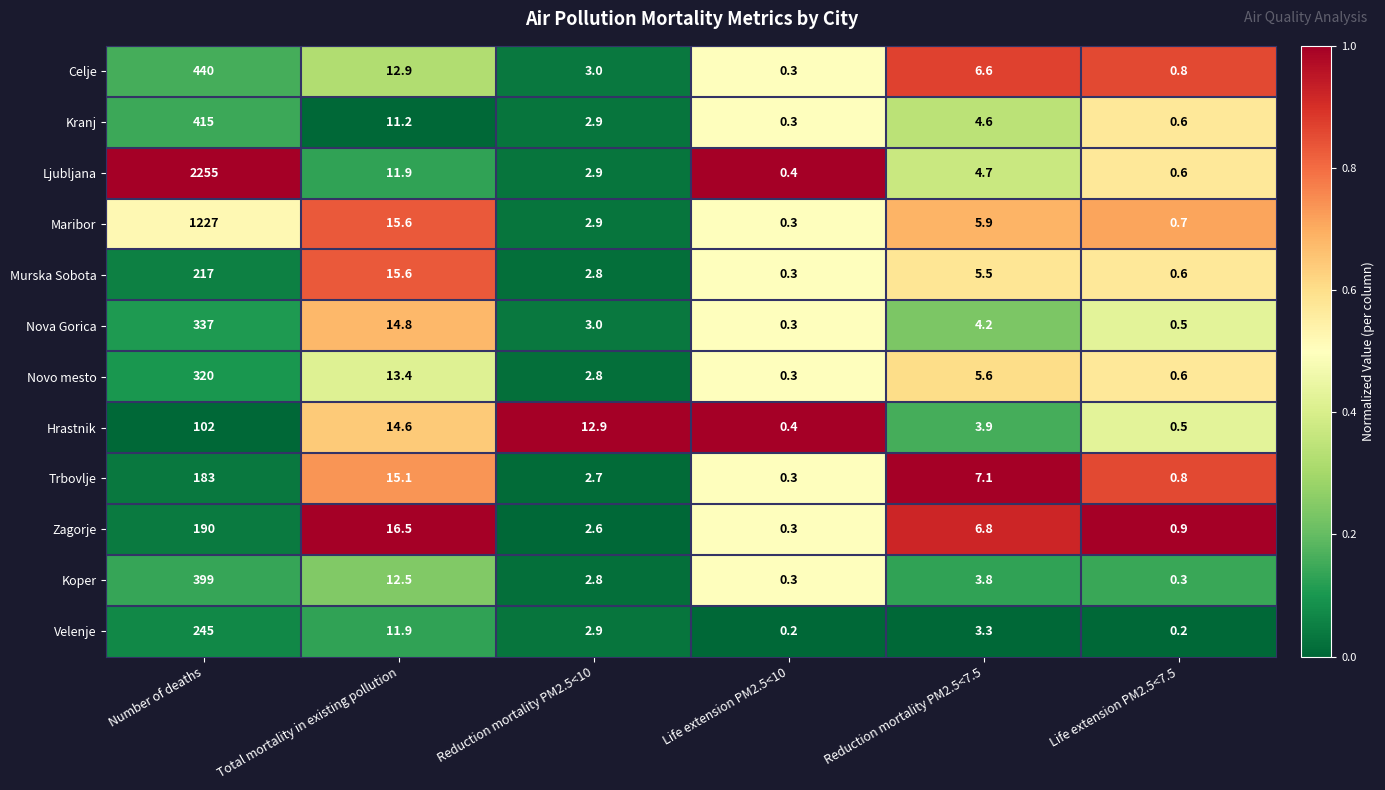

What is the total value across all series at Life extension PM2.5<10?

3.7